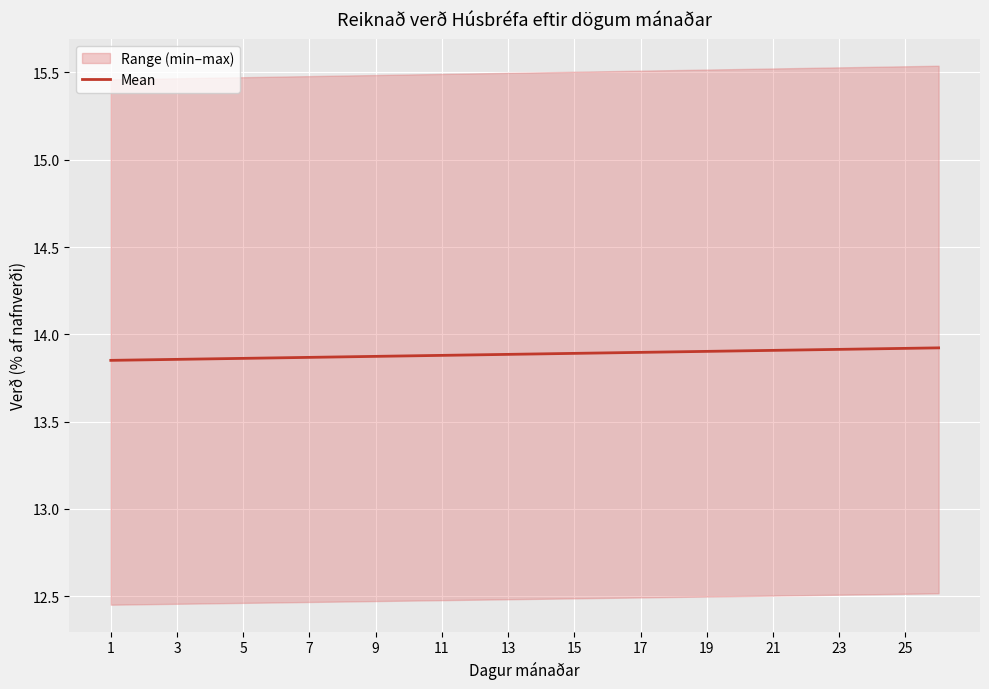

Reading left to right, list all the values displayed in this chart.

13.9	13.9	13.9	13.9	13.9	13.9	13.9	13.9	13.9	13.9	13.9	13.9	13.9	13.9	13.9	13.9	13.9	13.9	13.9	13.9	13.9	13.9	13.9	13.9	13.9	13.9